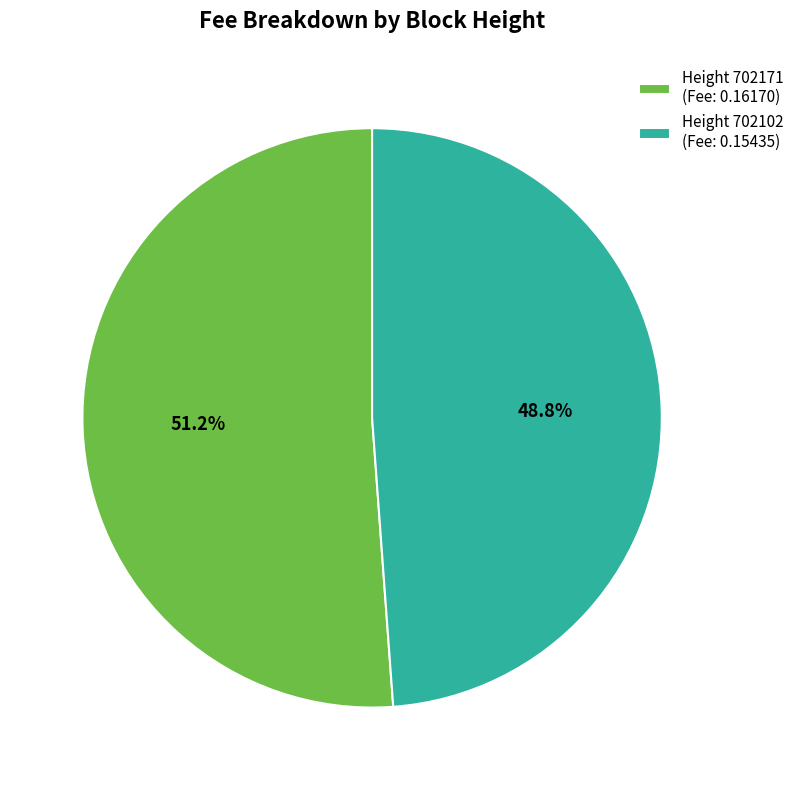

Rank the categories by value from lowest to highest.

Height 702102 (Fee: 0.15435), Height 702171 (Fee: 0.16170)